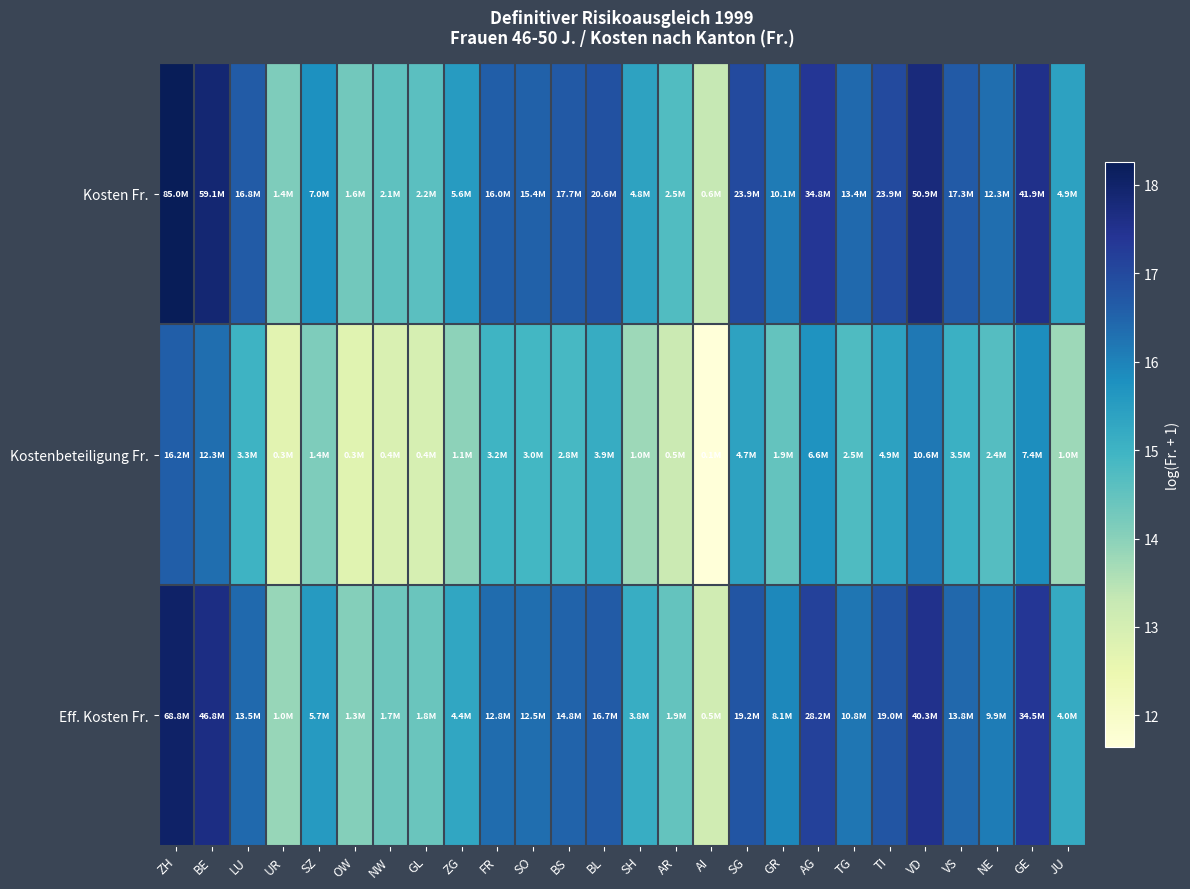

List the series in order of their peak value, lowest first.

Kostenbeteiligung Fr., Eff. Kosten Fr., Kosten Fr.